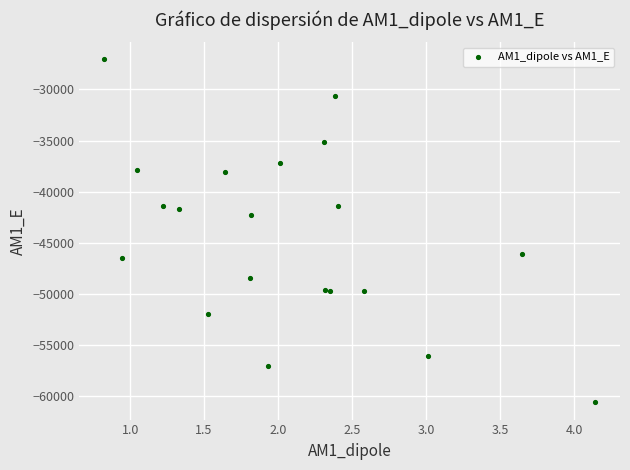

What is the range of X values (max minus min)?

3.3